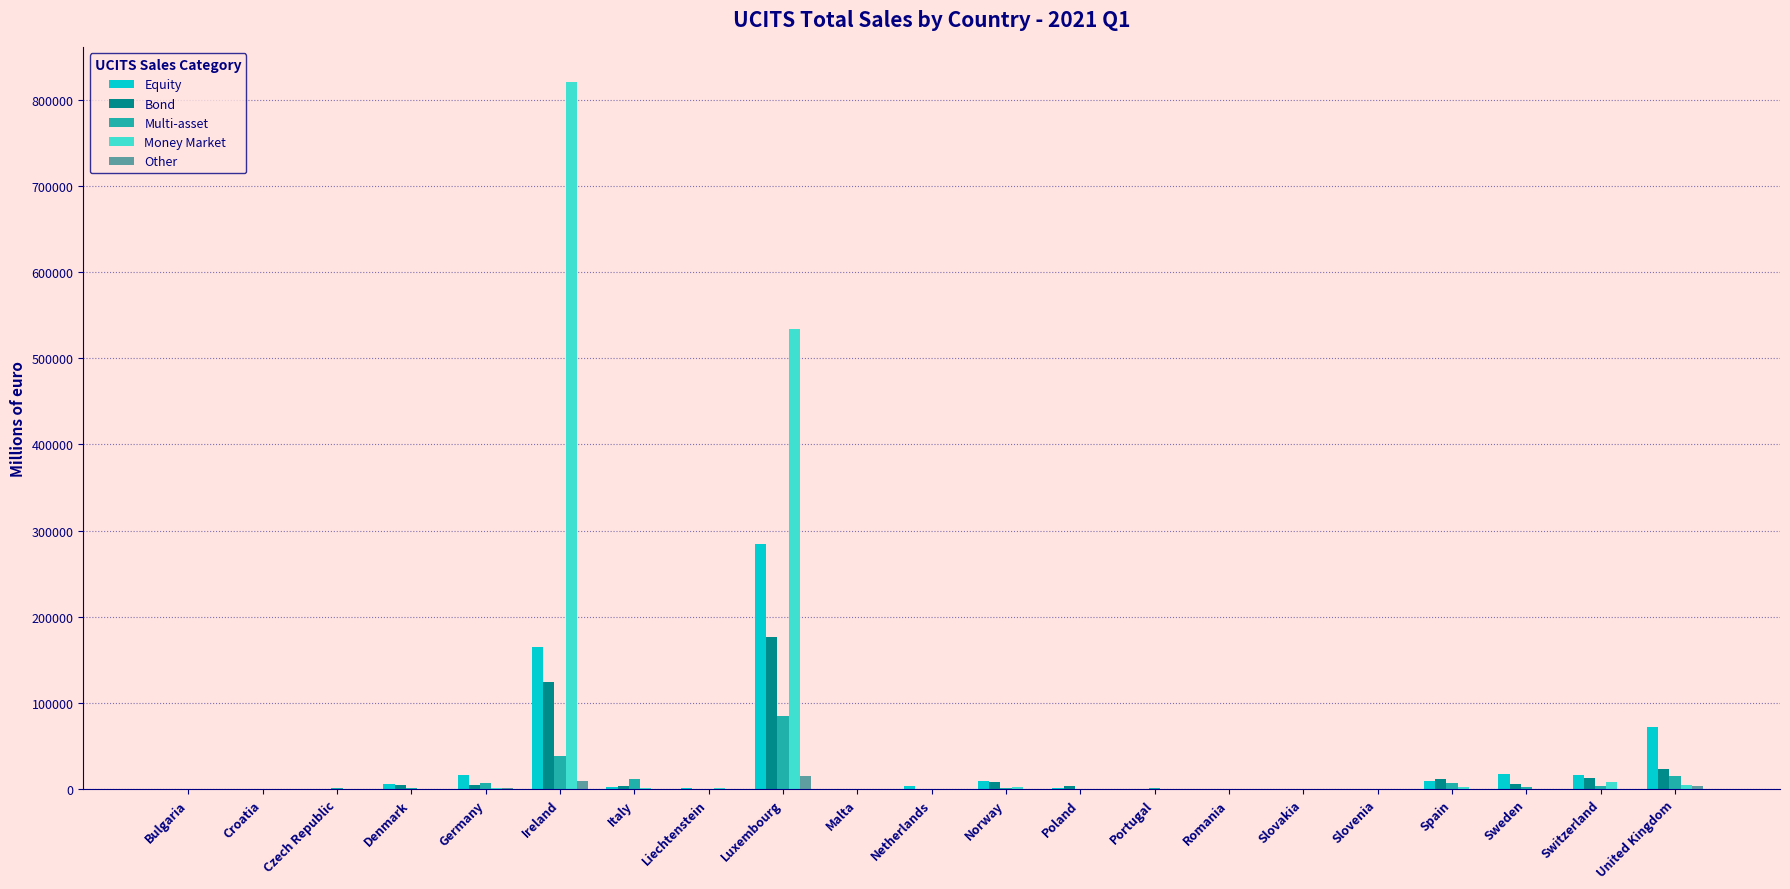

What is the sum of the Bond values at Sweden and Czech Republic?

5746.8